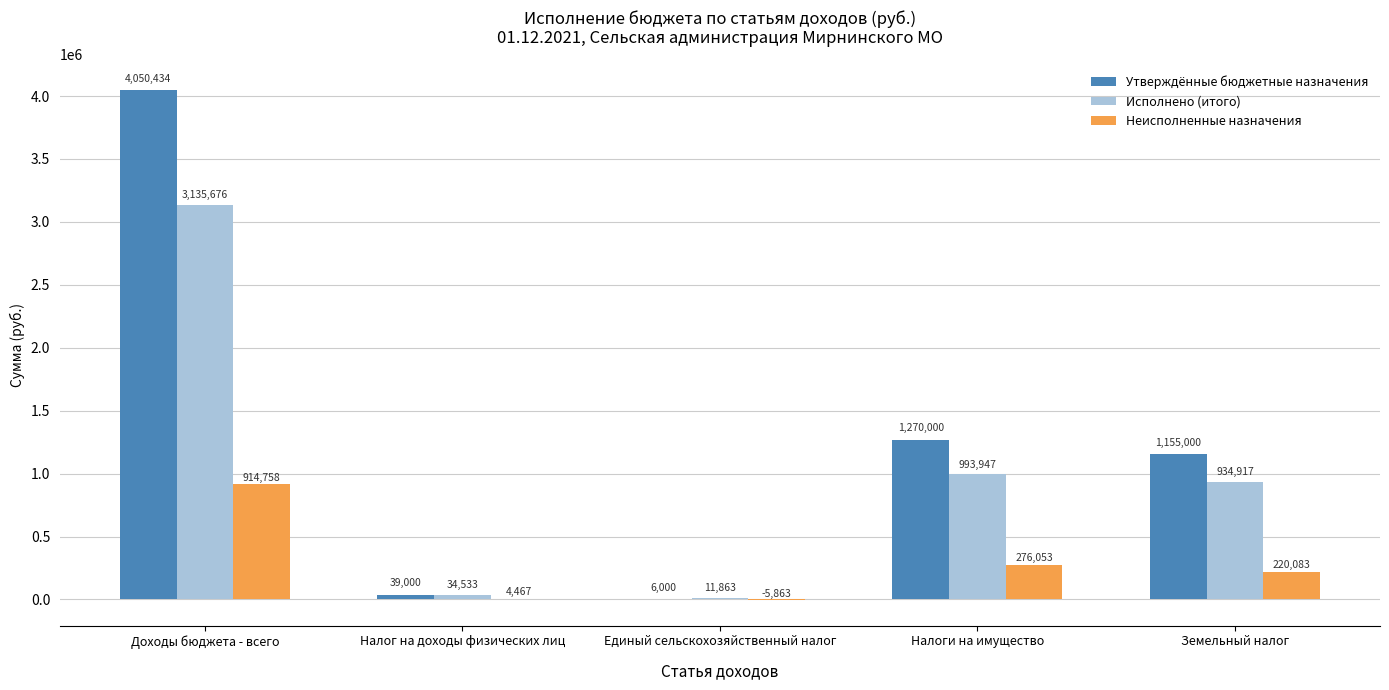

How many groups of bars are there?

5